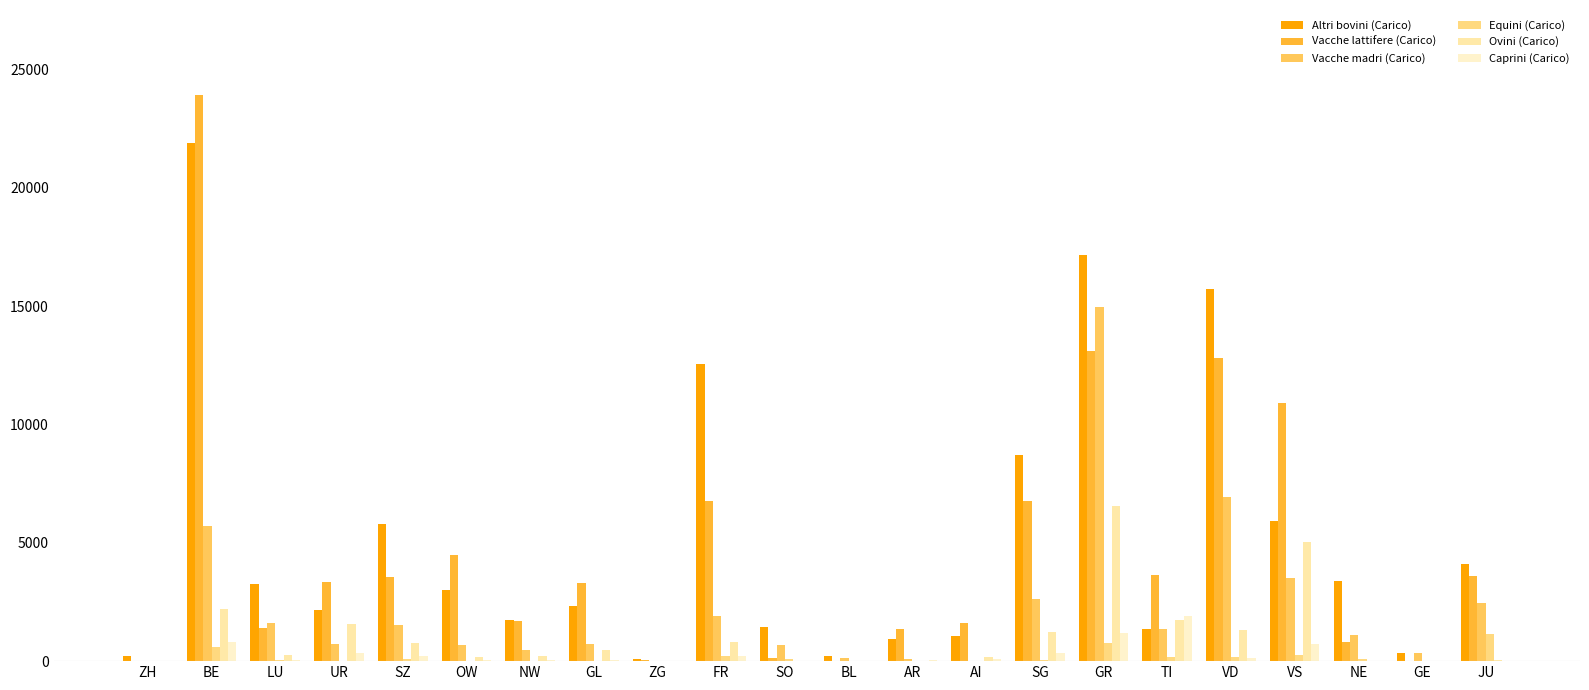

Are the bars horizontal?

No